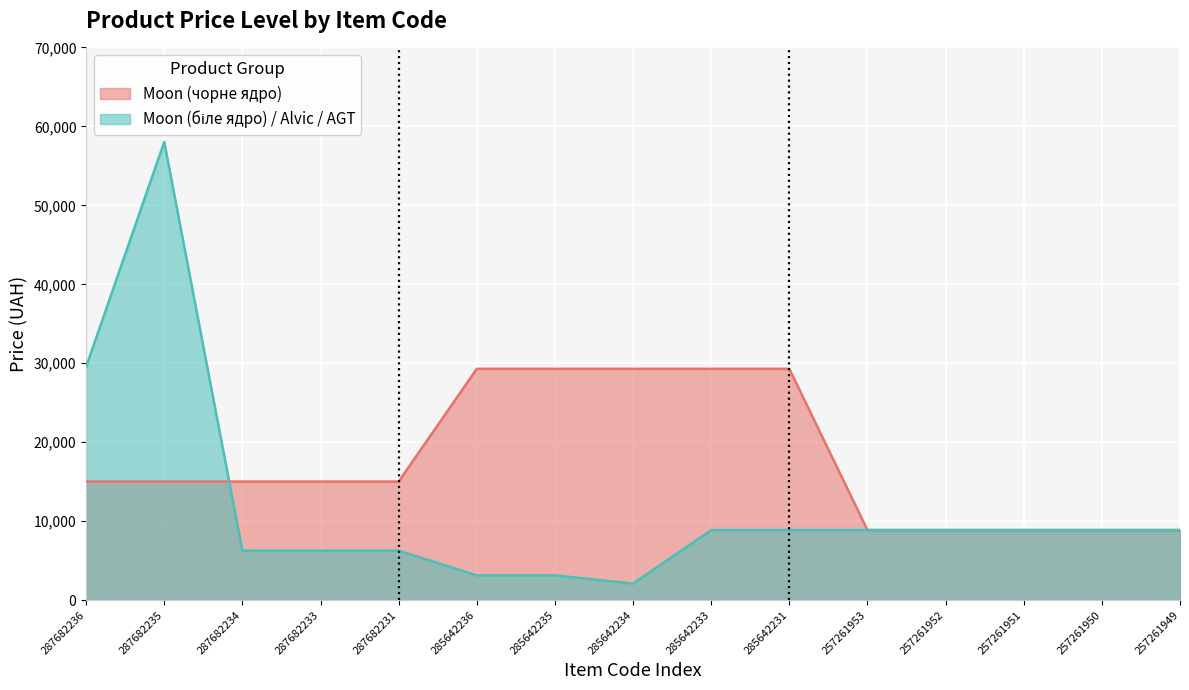

What are all the series names shown in the legend?

Moon (чорне ядро), Moon (біле ядро) / Alvic / AGT